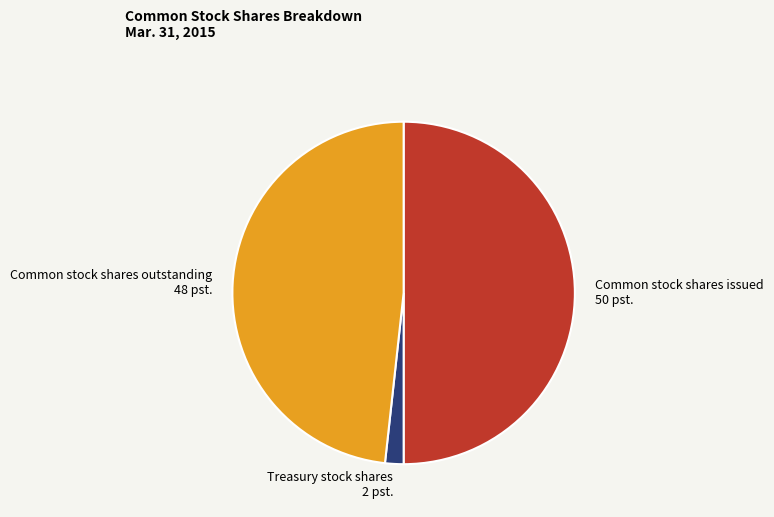

The Common stock shares issued slice represents 38% of the pie. True or false?

False